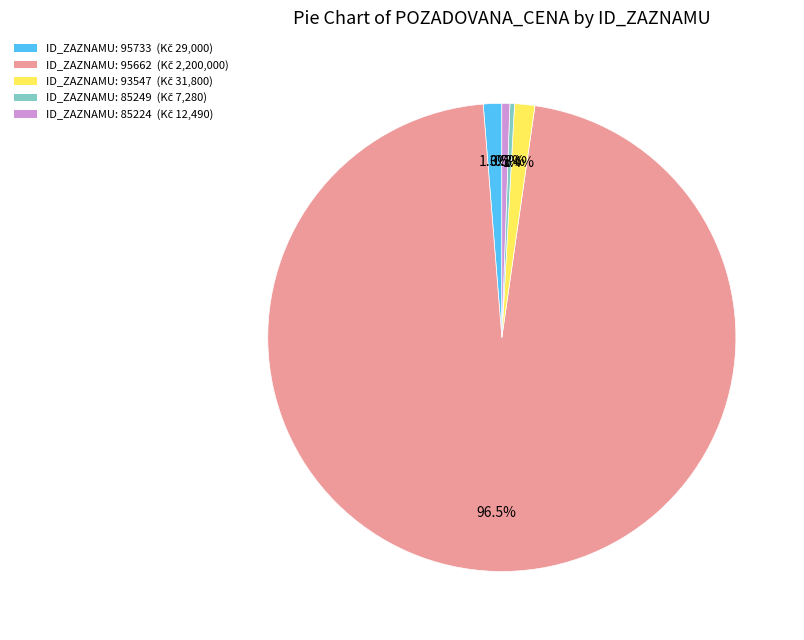

Is there a majority slice in this chart?

Yes